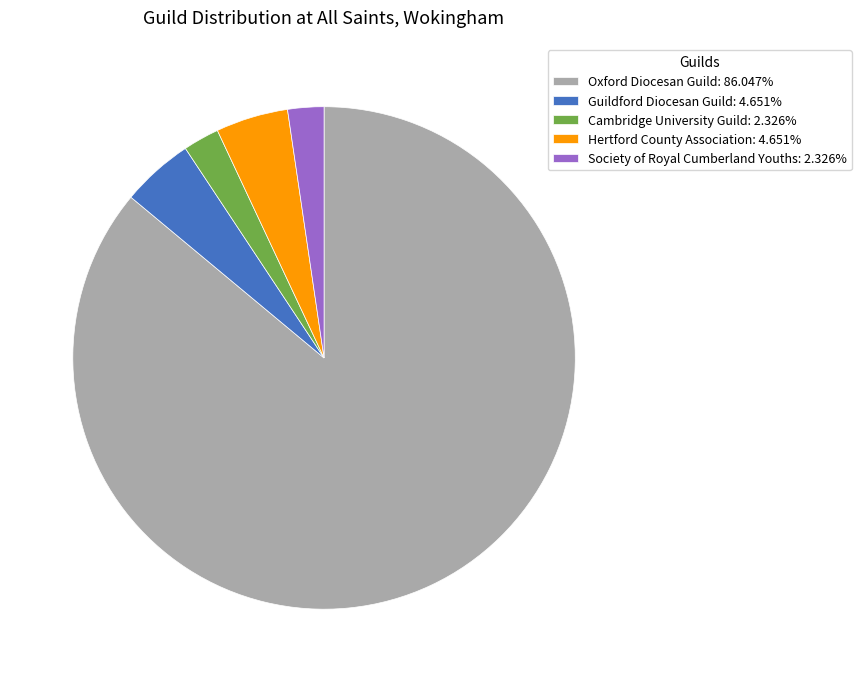

Does Guildford Diocesan Guild: 4.651% account for over 50% of the chart?

No